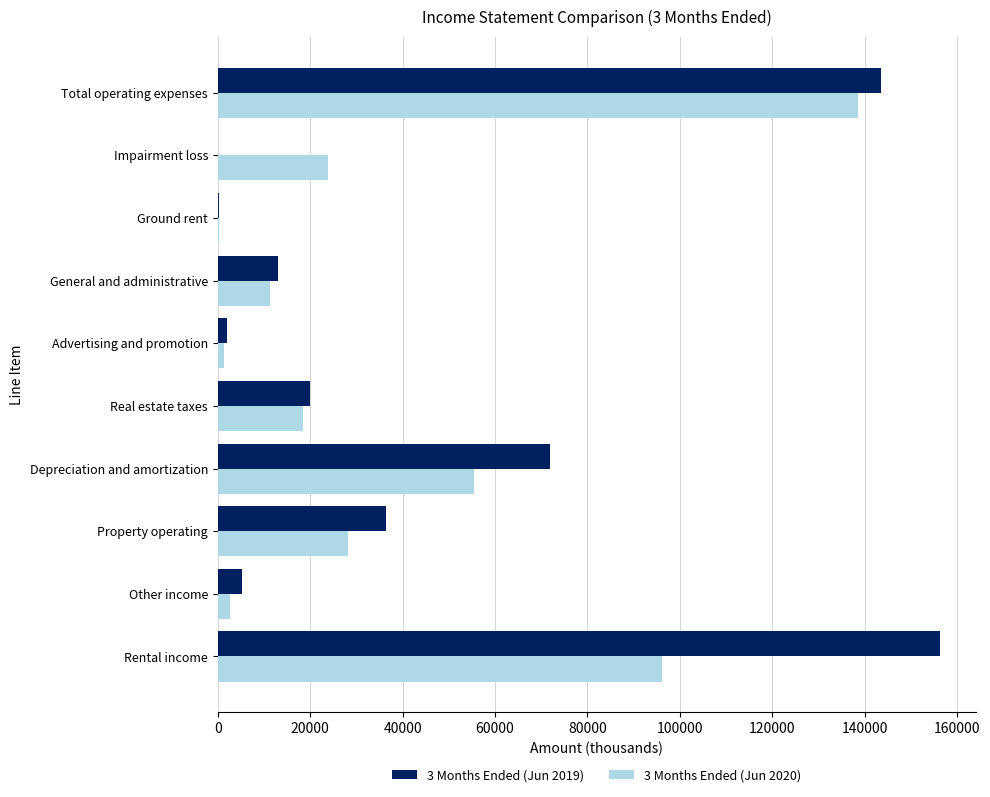

The value of 3 Months Ended (Jun 2019) at Depreciation and amortization is 71816. True or false?

True